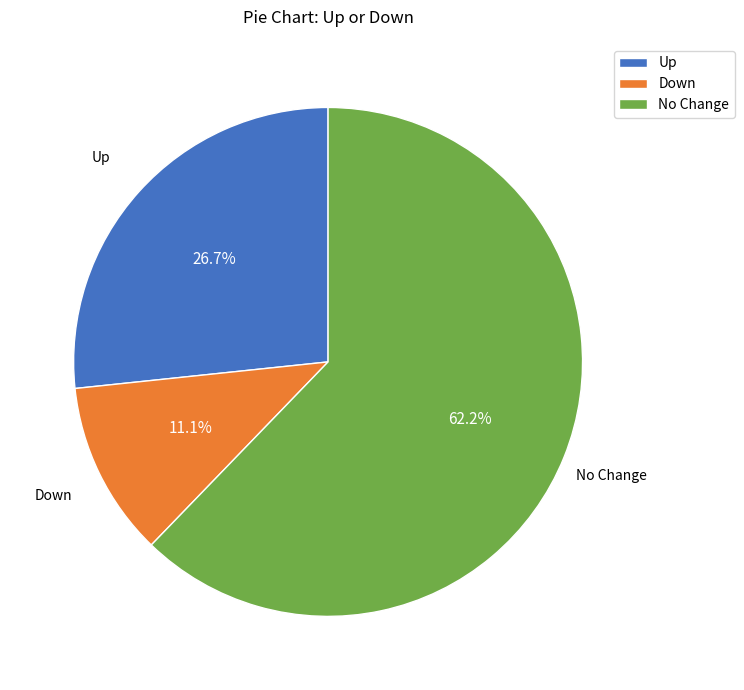

Approximately how many times larger is the value at Up compared to Down?

2.4